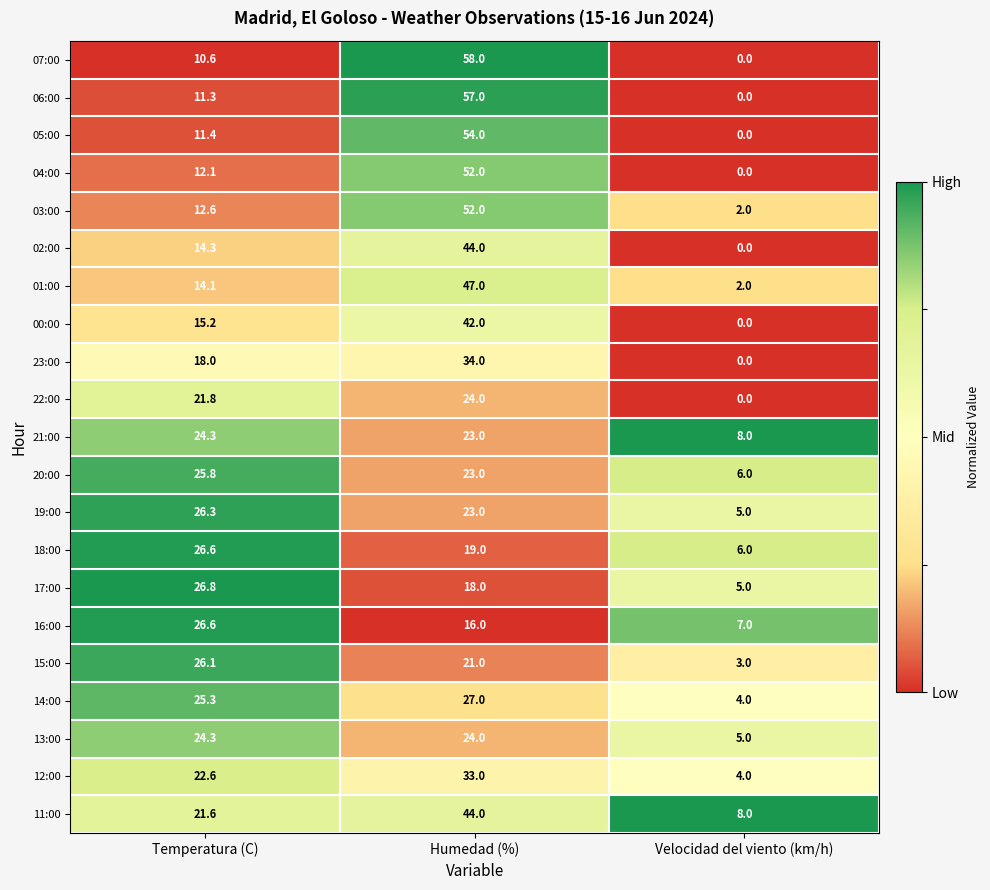

Count the number of categories in the chart.

3